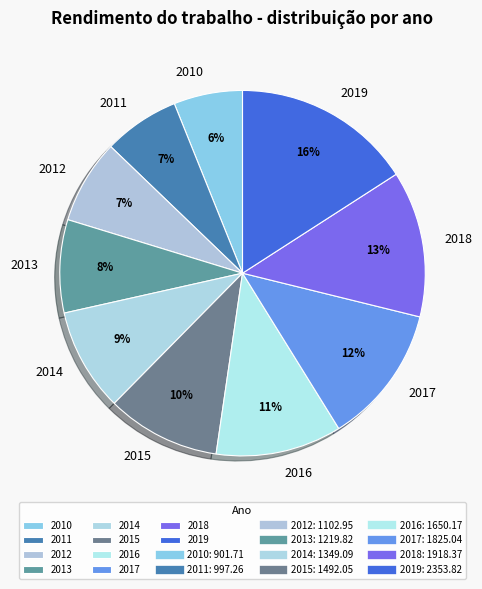

To the nearest percent, what percentage of the pie is 2018?

13%